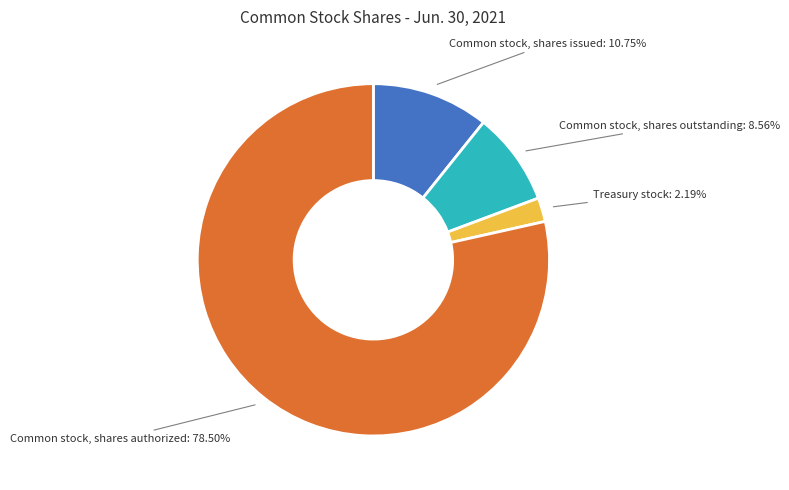

To the nearest percent, what is the difference between the largest and smallest slice percentages?

76%